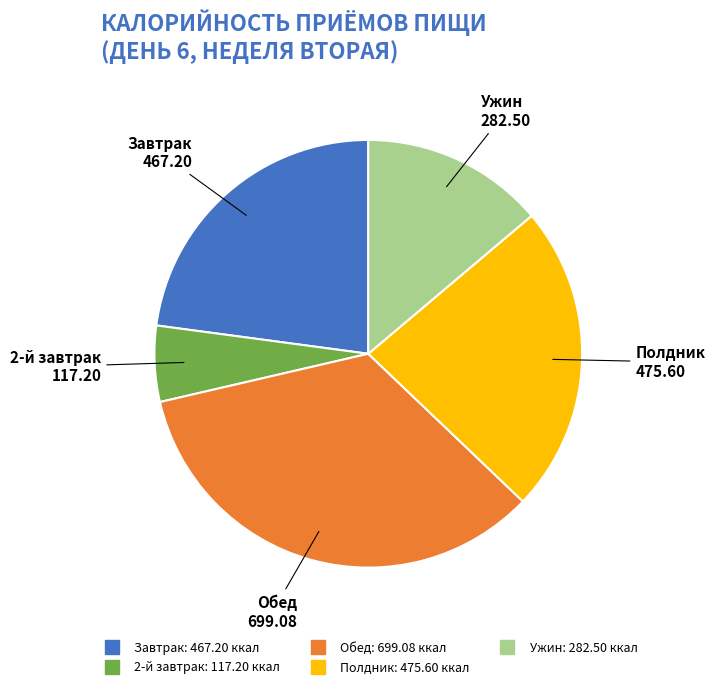

Is there a majority slice in this chart?

No